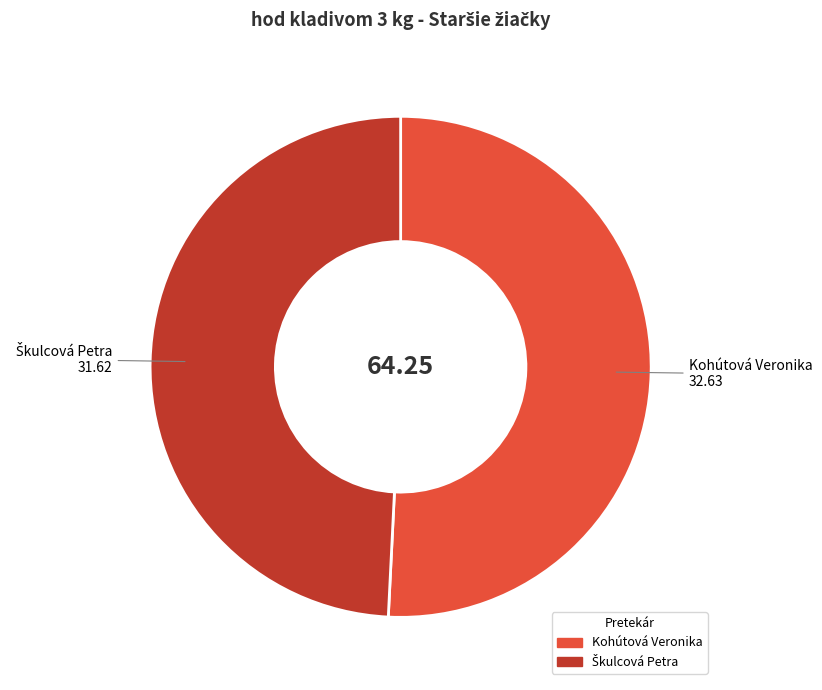

Which category has the biggest portion of the pie?

Kohútová Veronika